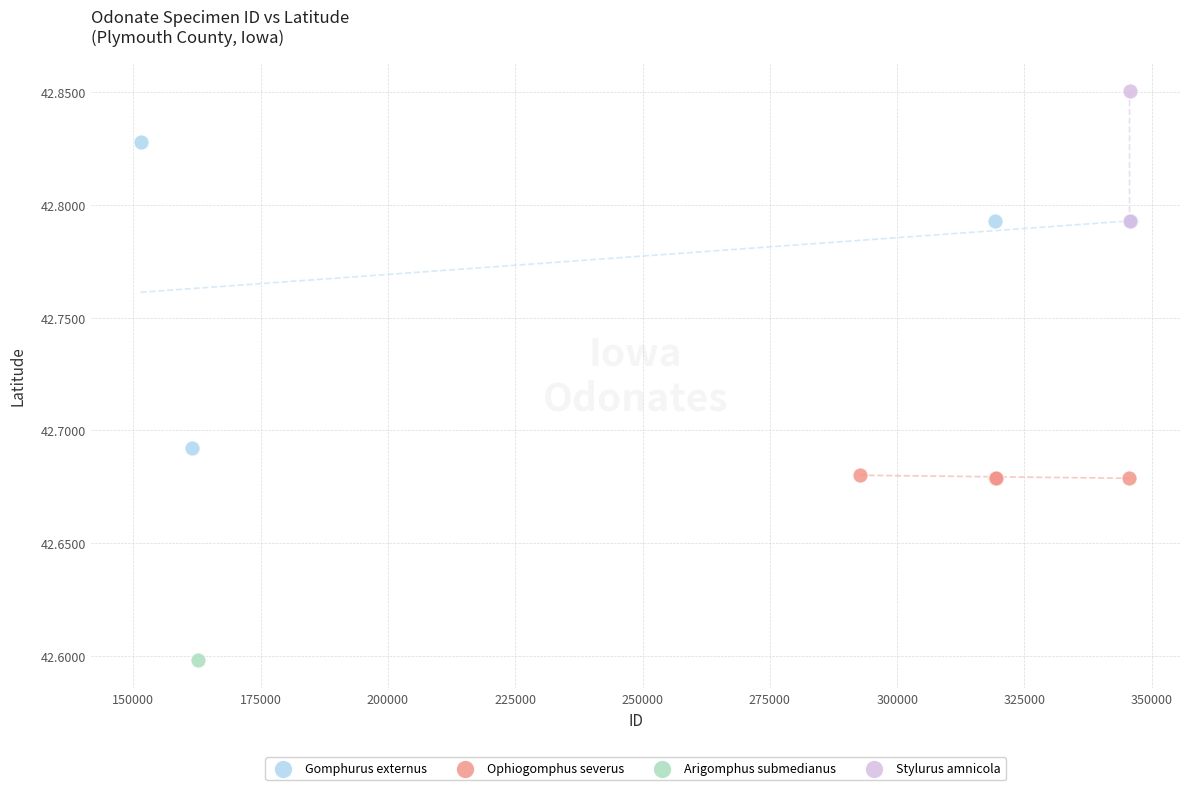

Which series reaches the maximum Y coordinate?

Stylurus amnicola